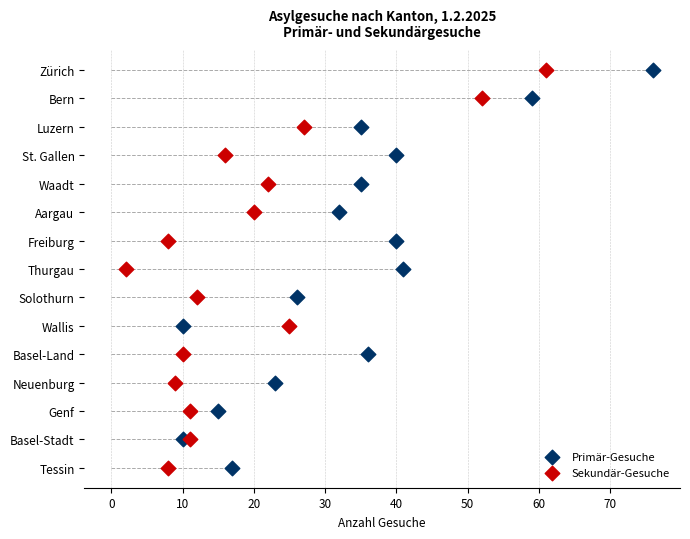

Is the value of Primär-Gesuche at 10 greater than the value of Sekundär-Gesuche at 70?

No